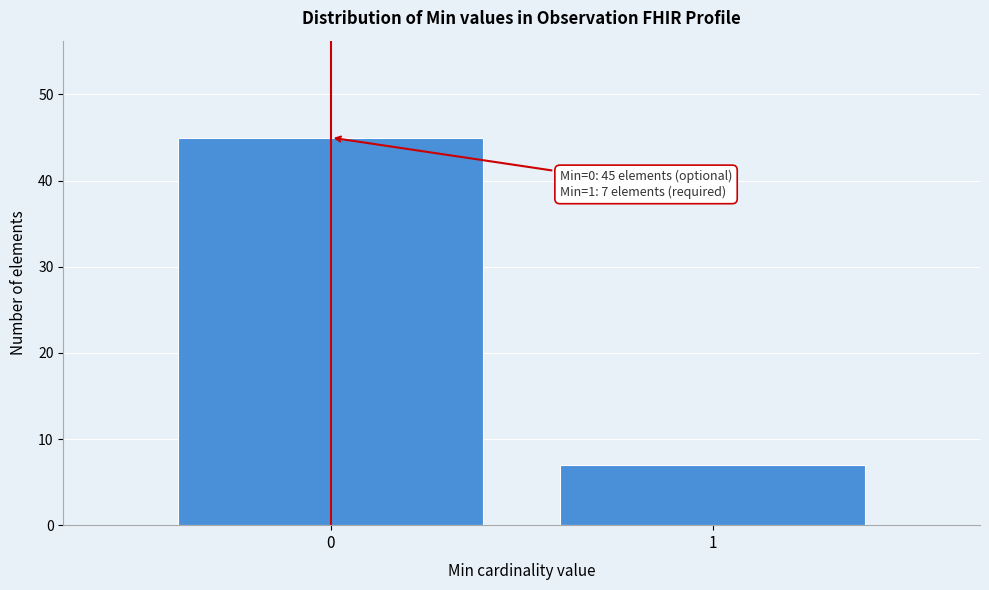

Reading left to right, transcribe all the data shown in this chart.

0=45	1=7